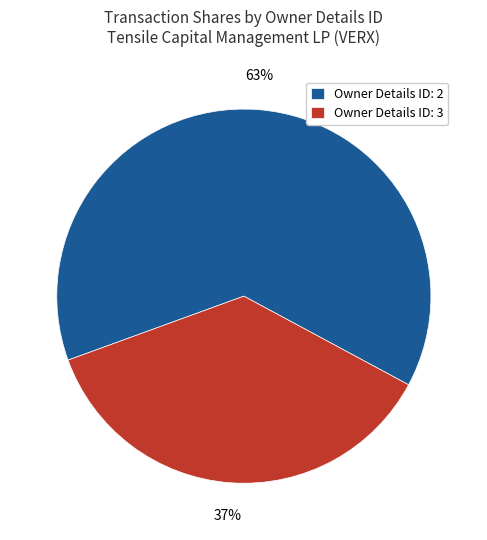

How many segments does this pie chart have?

2